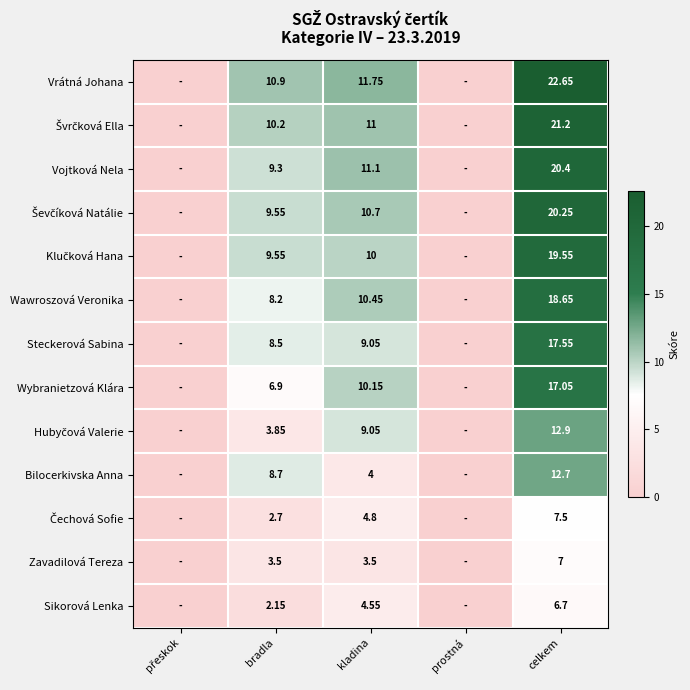

What is the maximum value shown in the chart?

22.6